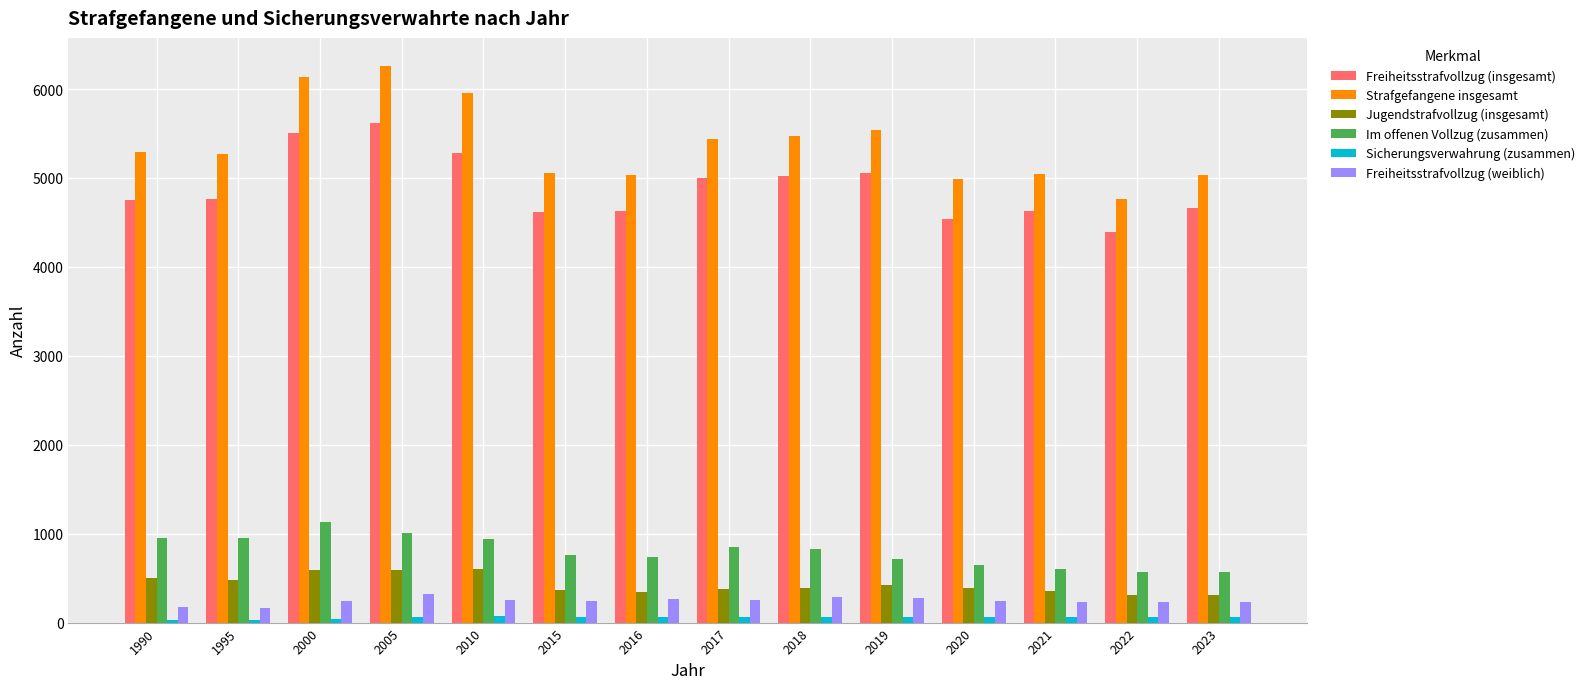

Which series has the largest range (max minus min)?

Strafgefangene insgesamt